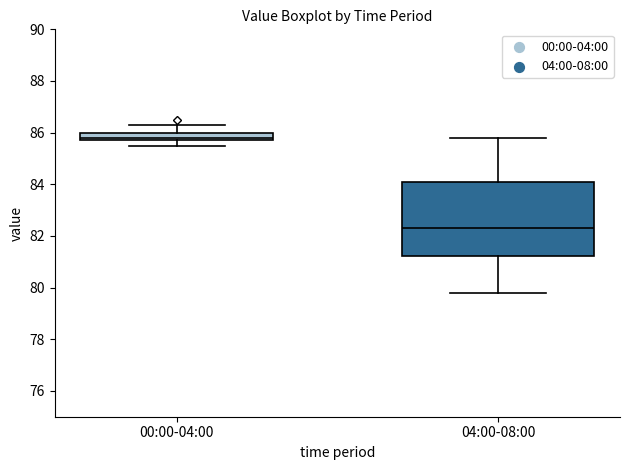

Which box is the tallest, from its lower edge to its upper edge?

04:00-08:00